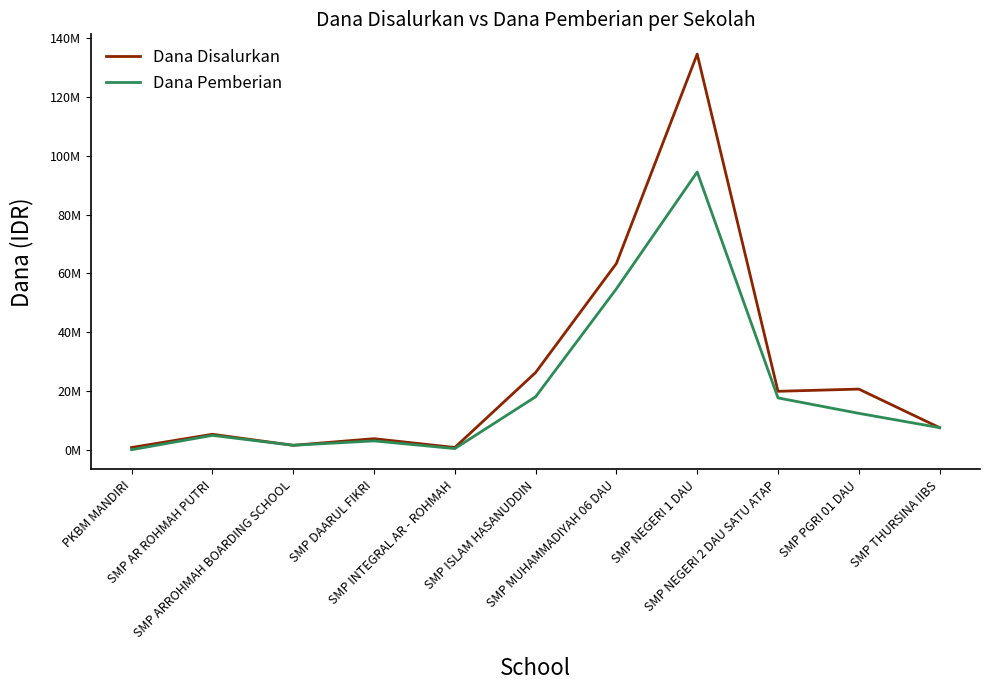

What is the difference between the maximum and minimum values in the Dana Disalurkan series?

133875000